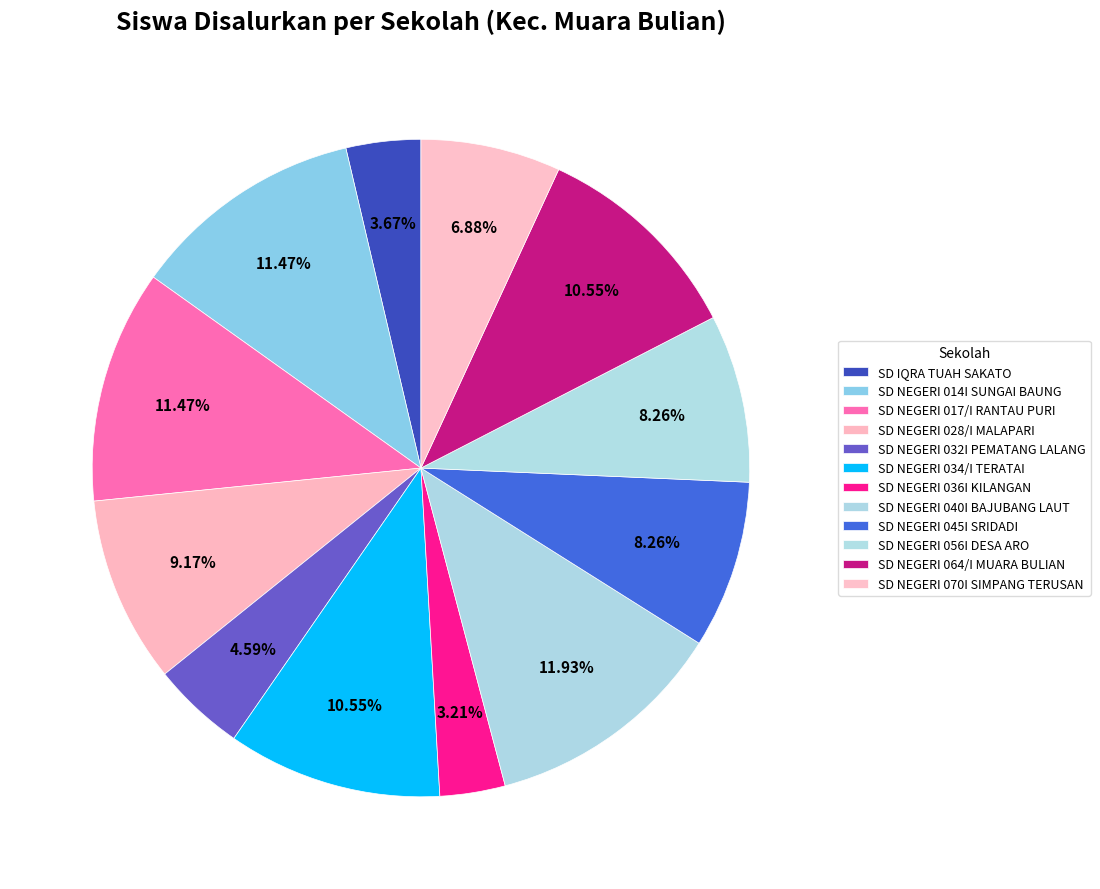

How many segments does this pie chart have?

12